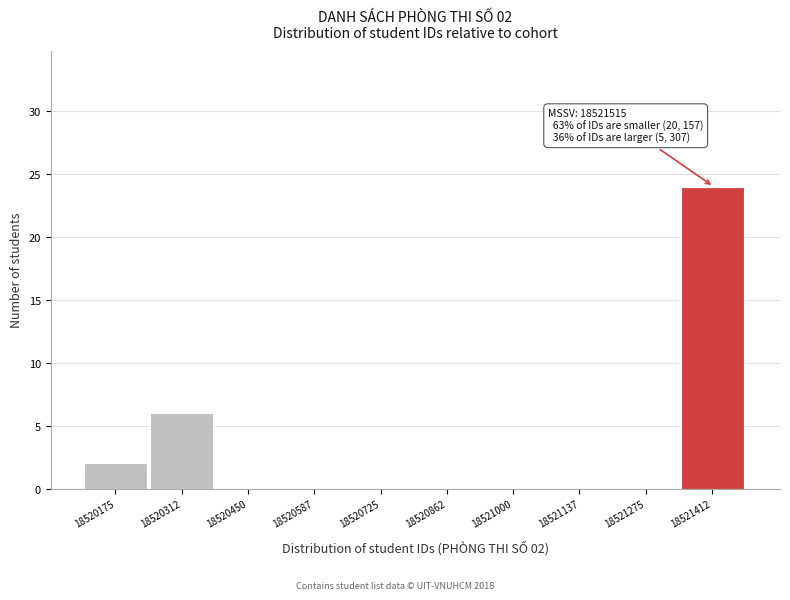

Reading left to right, transcribe all the data shown in this chart.

18520175=2	18520312=6	18520450=0	18520587=0	18520725=0	18520862=0	18521000=0	18521137=0	18521275=0	18521412=24